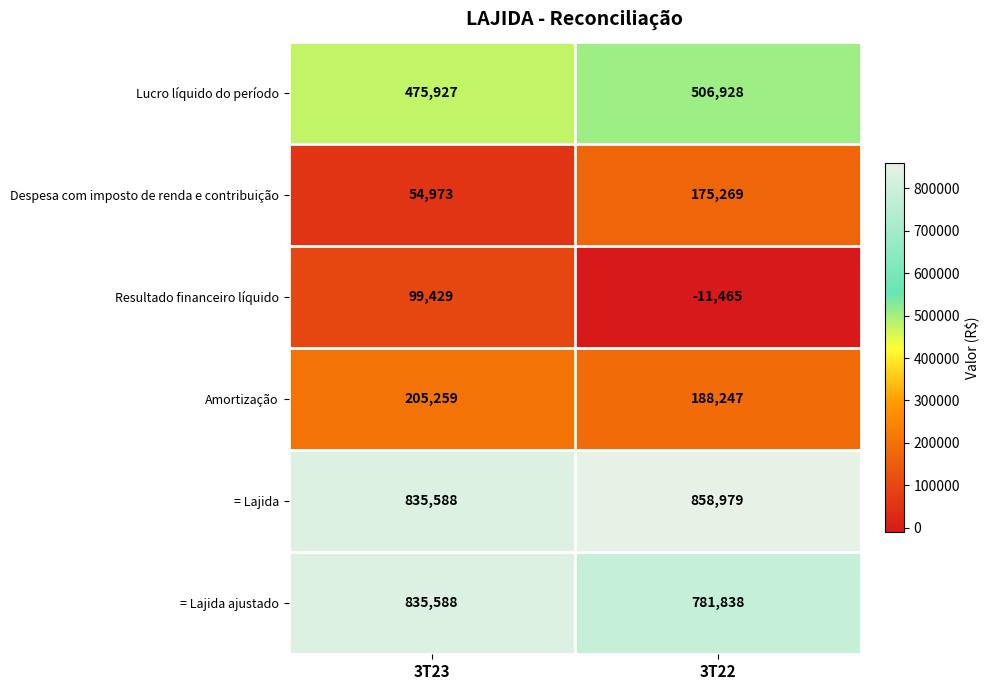

The = Lajida series shows 1202933 at 3T23. True or false?

False